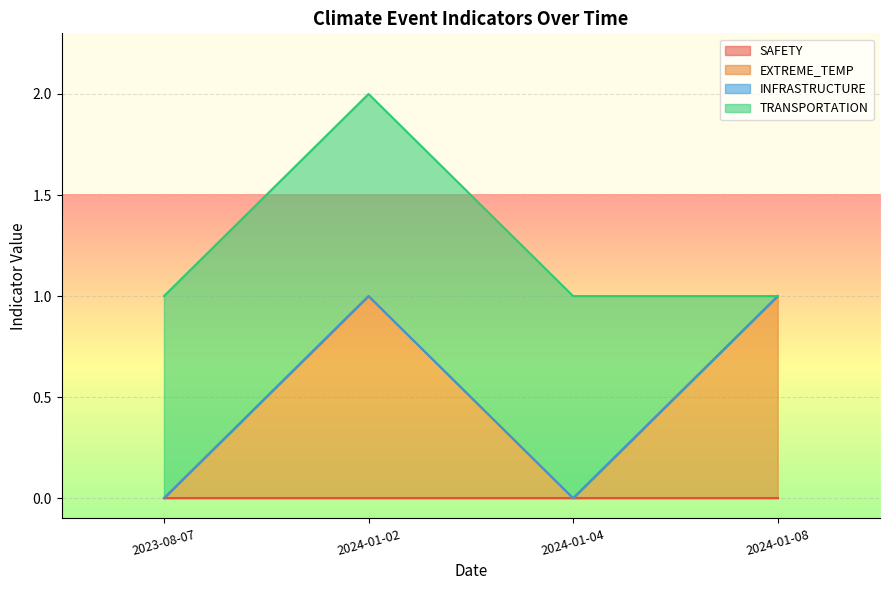

How many values in the EXTREME_TEMP series are below 1?

2